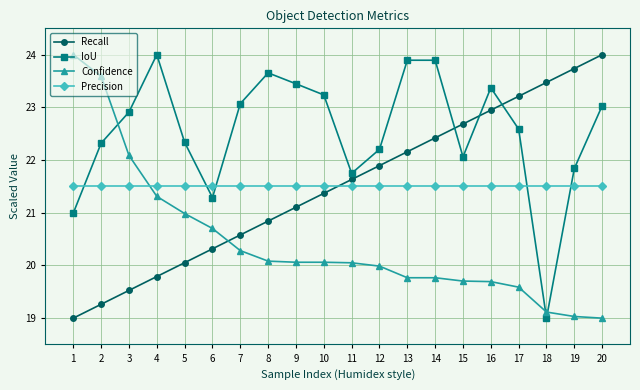

What are all the series names shown in the legend?

Recall, IoU, Confidence, Precision